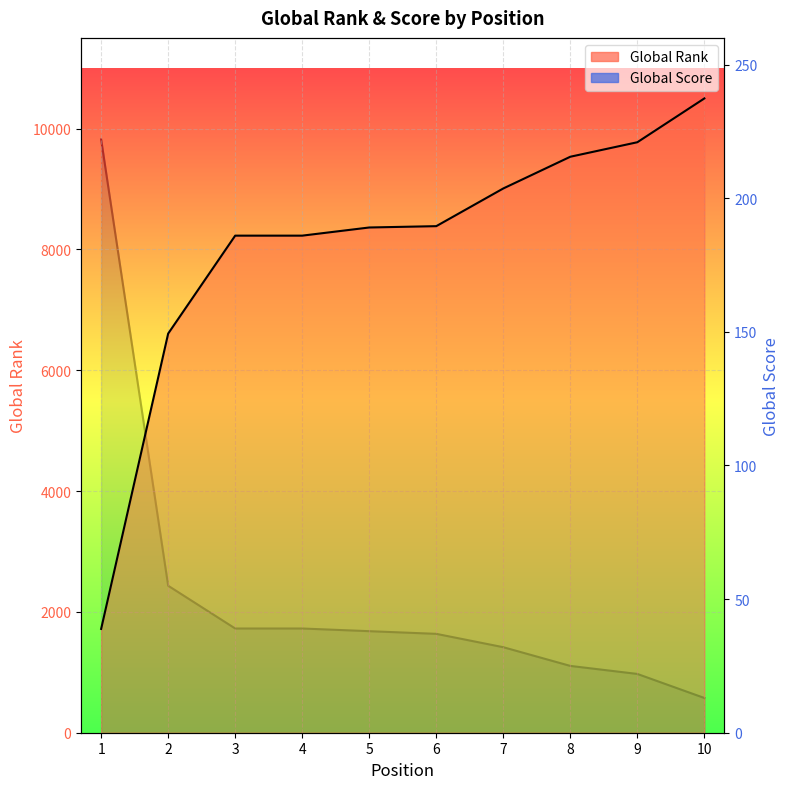

Rank the series at 4 from highest to lowest value.

Global Rank, Global Score